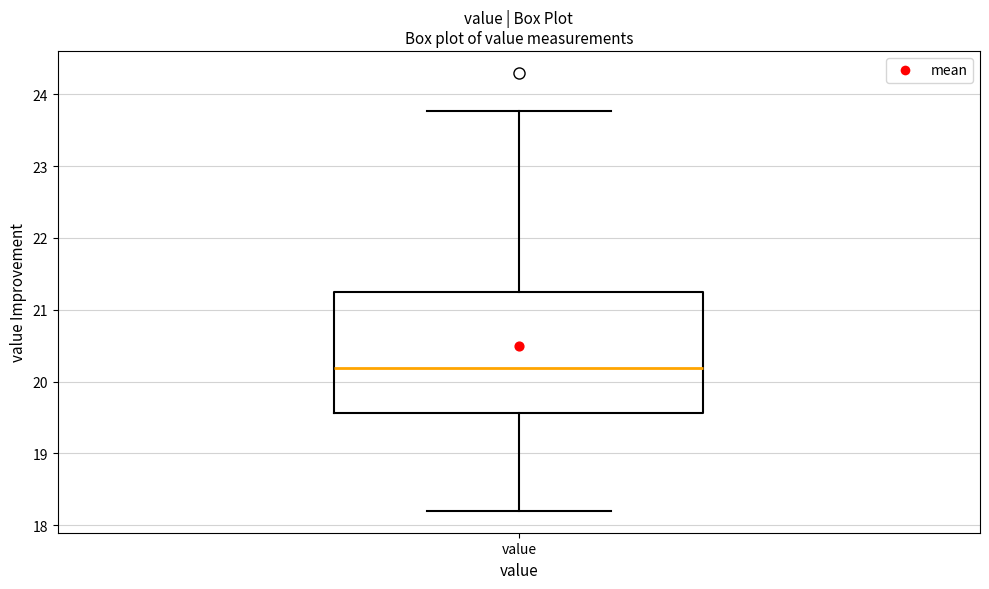

Read this box plot against the y-axis: the position of the median line, the range covered by the box, and the ends of both whiskers. The values are not printed on the chart, so give them approximately, as read against the axis.

median 20.2, box 19.6 to 21.2, whiskers 18.2 to 23.8